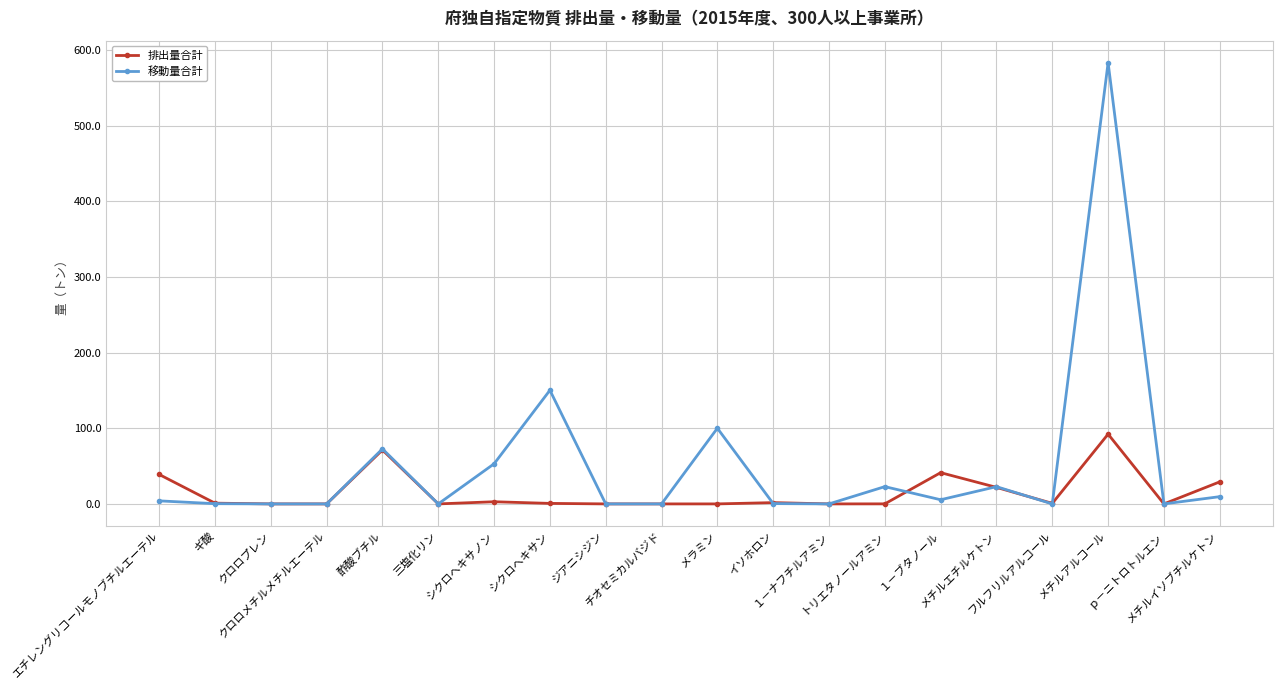

Which series has the largest range (max minus min)?

移動量合計